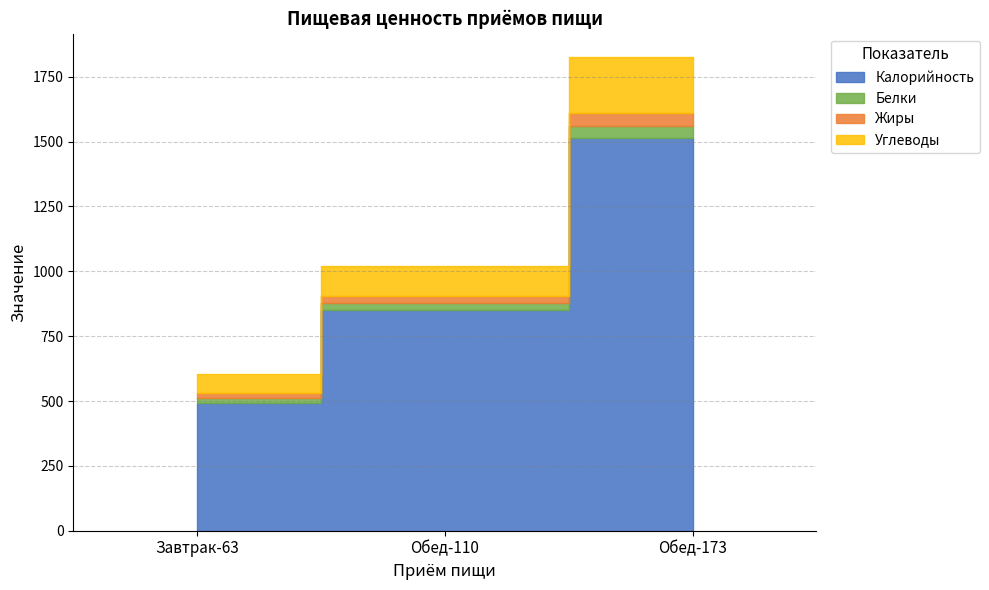

What is the total value across all series at Обед-110?

1020.6